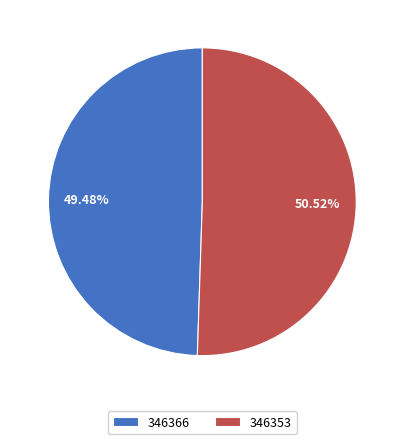

What percentage is NOT represented by 346366?

50.5%